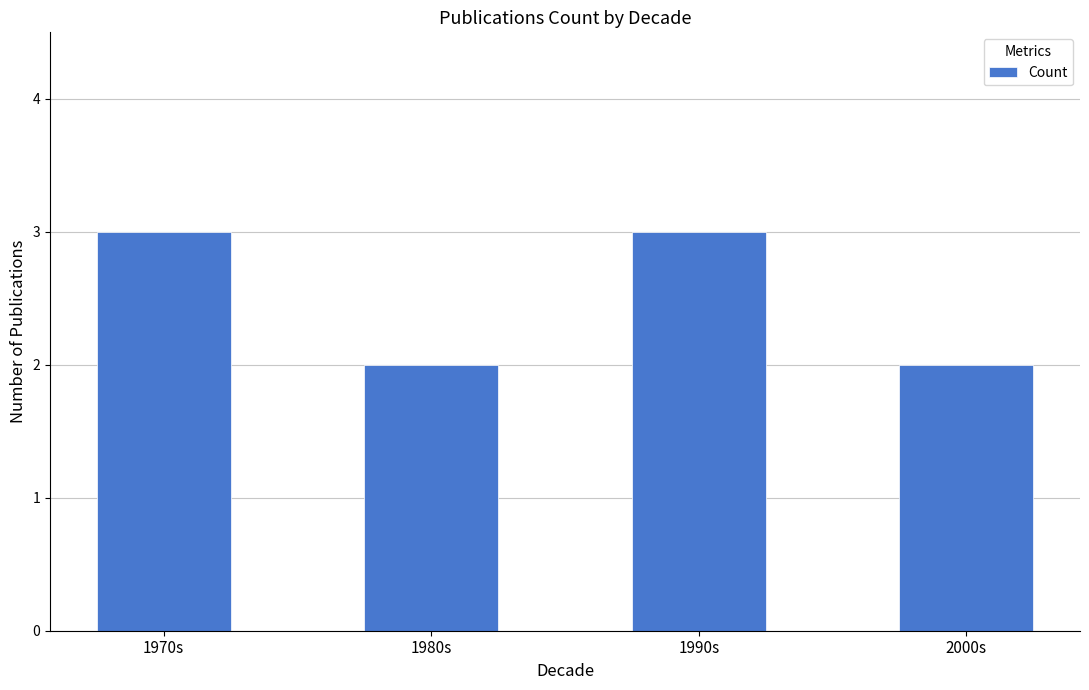

What is the sum of the values at 1990s and 2000s?

5